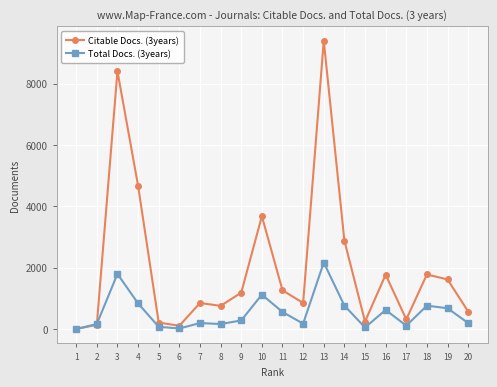

The value of Citable Docs. (3years) at 7 is 849. True or false?

True